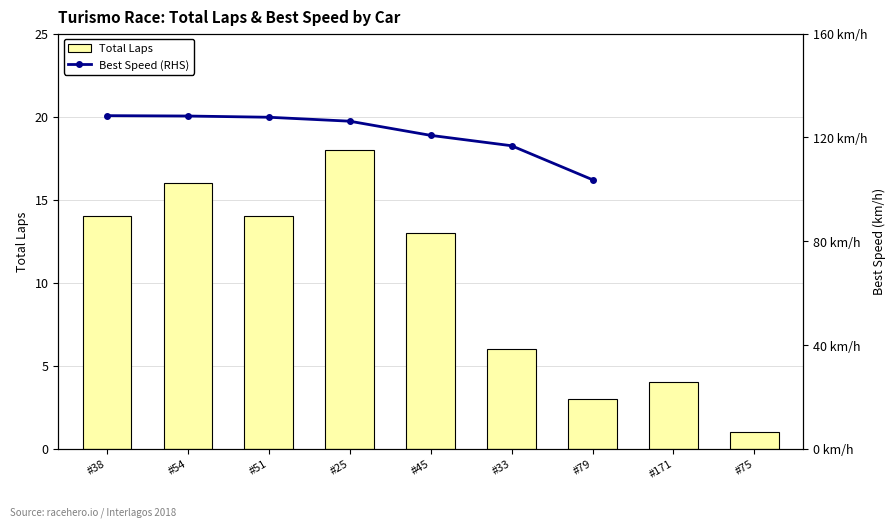

Rank the categories by Total Laps value from lowest to highest.

#75, #79, #171, #33, #45, #38, #51, #54, #25